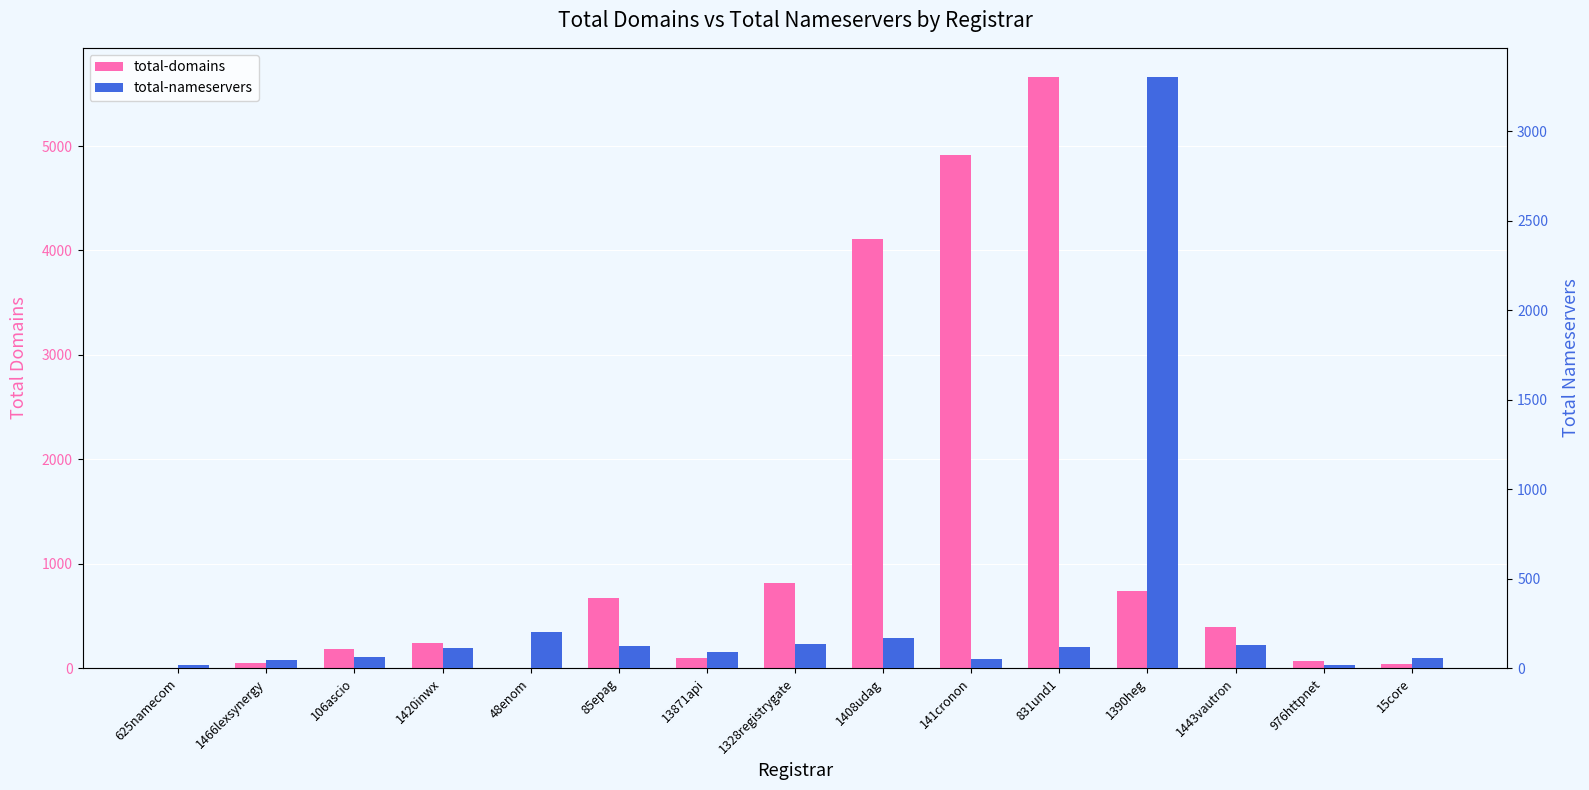

What are all the series names shown in the legend?

total-domains, total-nameservers